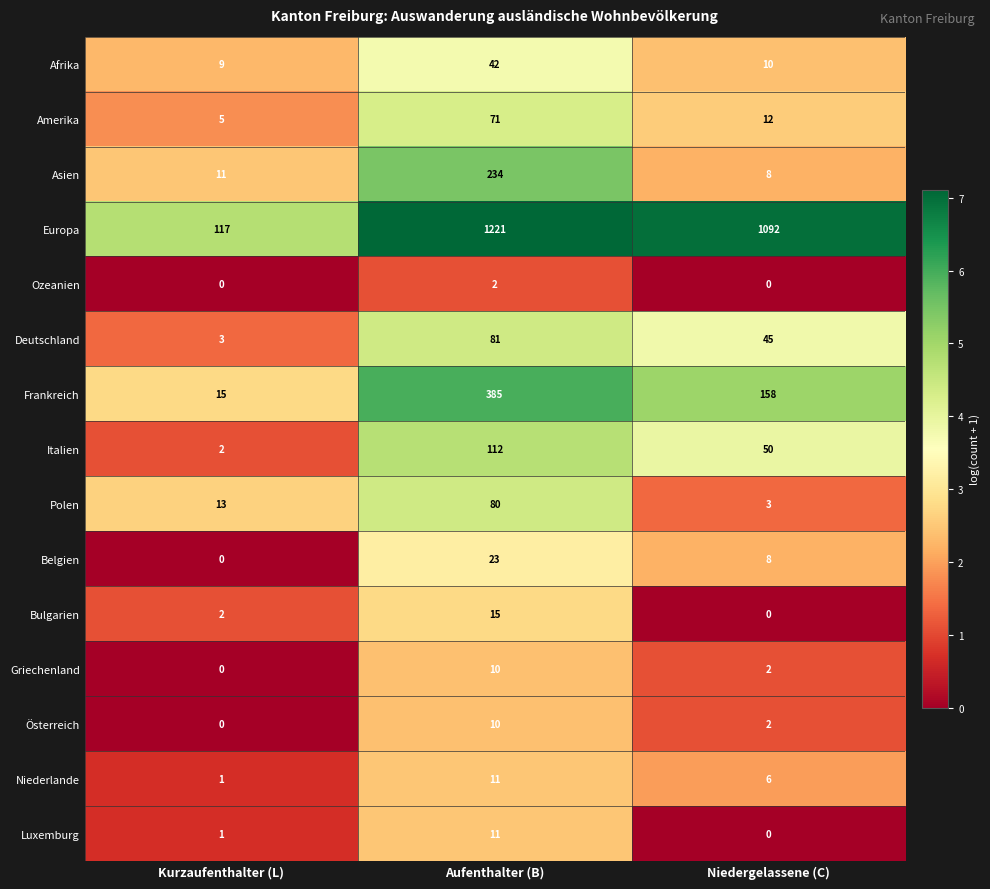

Between Kurzaufenthalter (L) and Aufenthalter (B), which series saw the biggest shift?

Europa